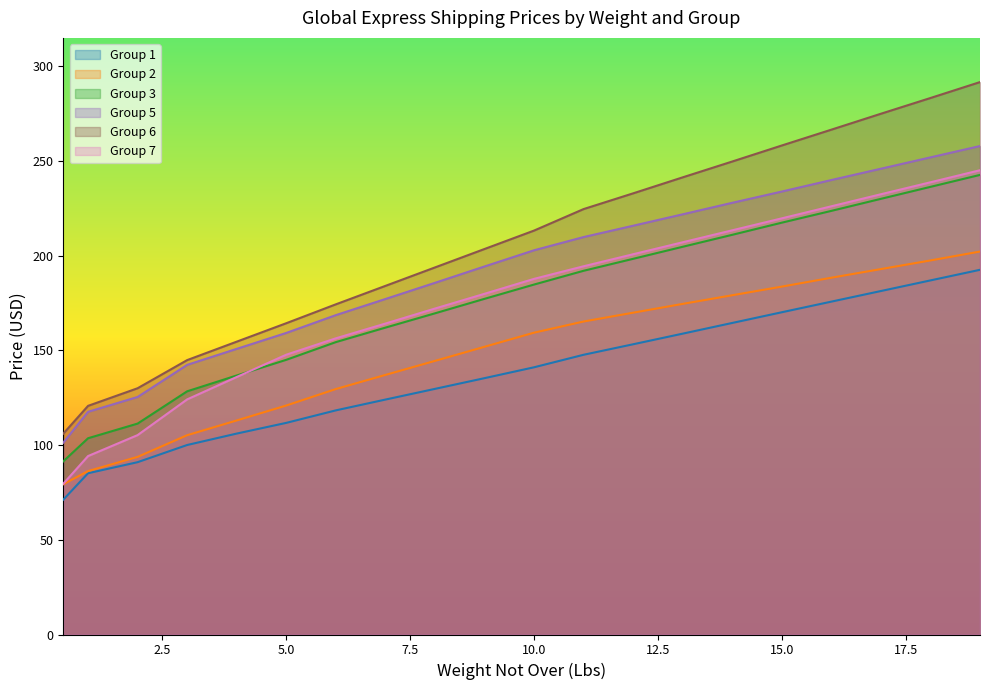

True or false: Group 5 and Group 7 cross at least once.

False